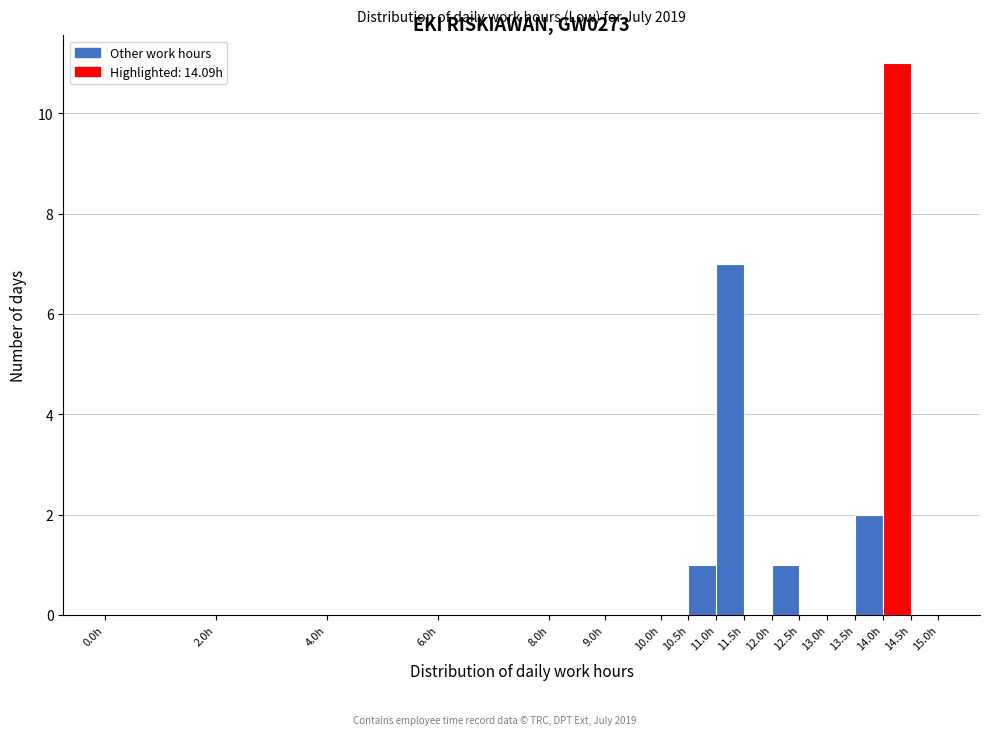

Which range on the x-axis has the tallest bar?

14.0 to 14.5